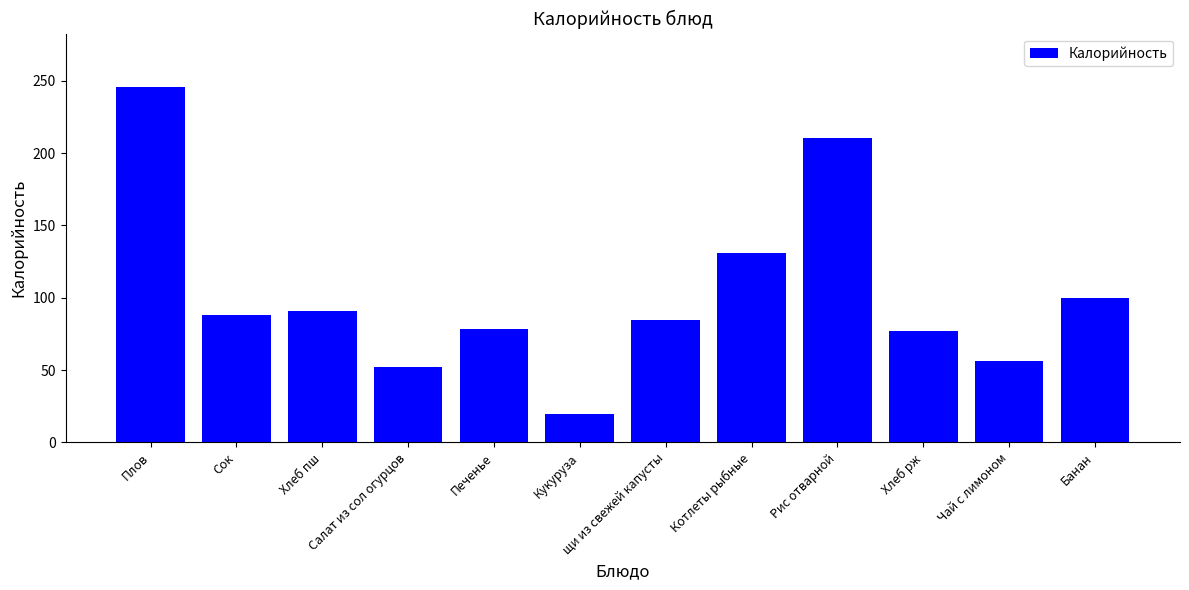

How many values are below 88?

6